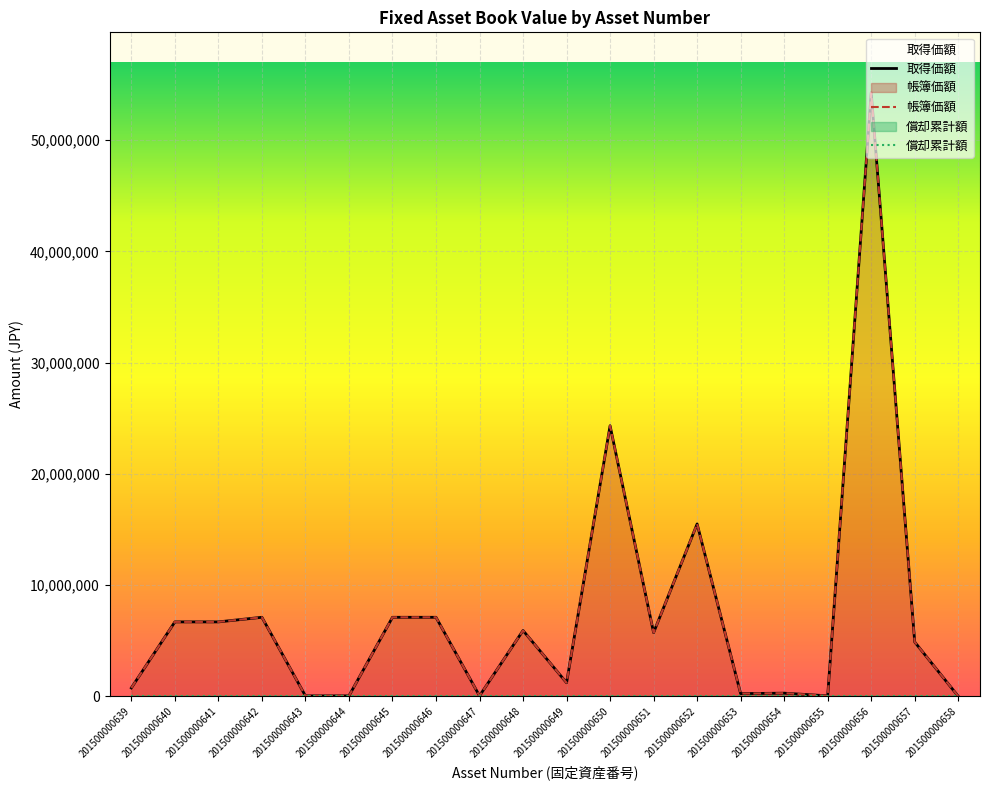

What is the difference between the maximum and minimum values in the 取得価額 series?

54254451